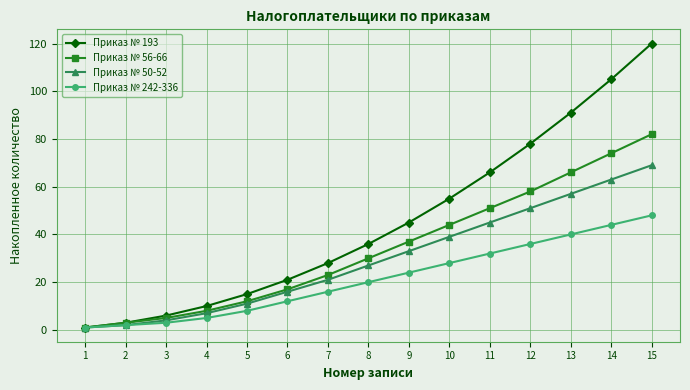

Which label corresponds to the largest value in the chart?

15